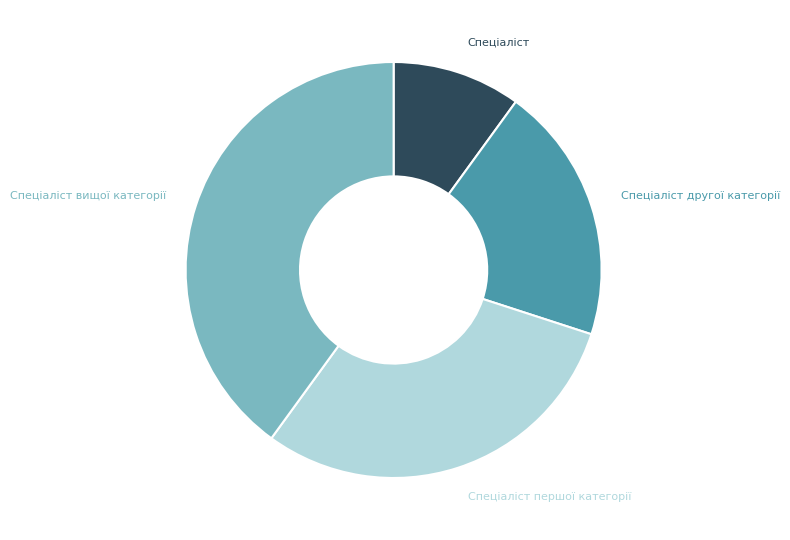

What is the largest slice in the pie chart?

Спеціаліст вищої категорії